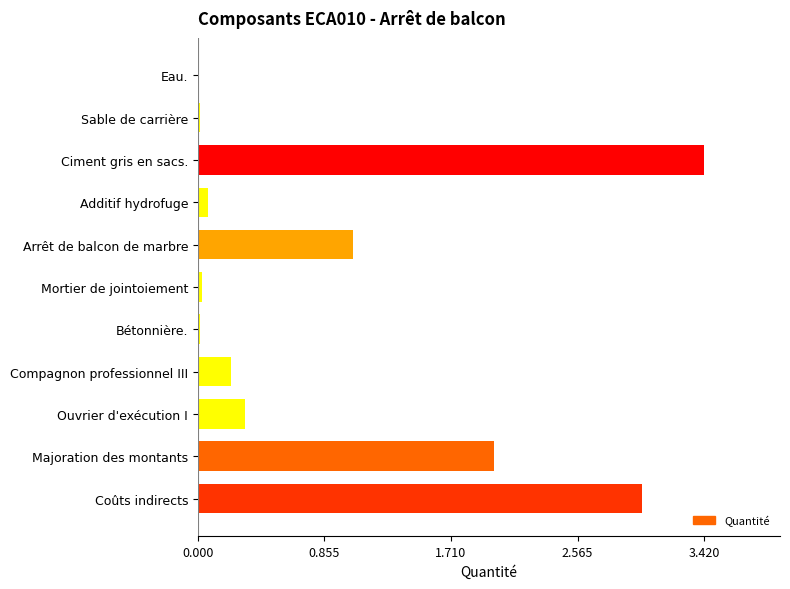

Where is the data nearest to the value 1?

Arrêt de balcon de marbre